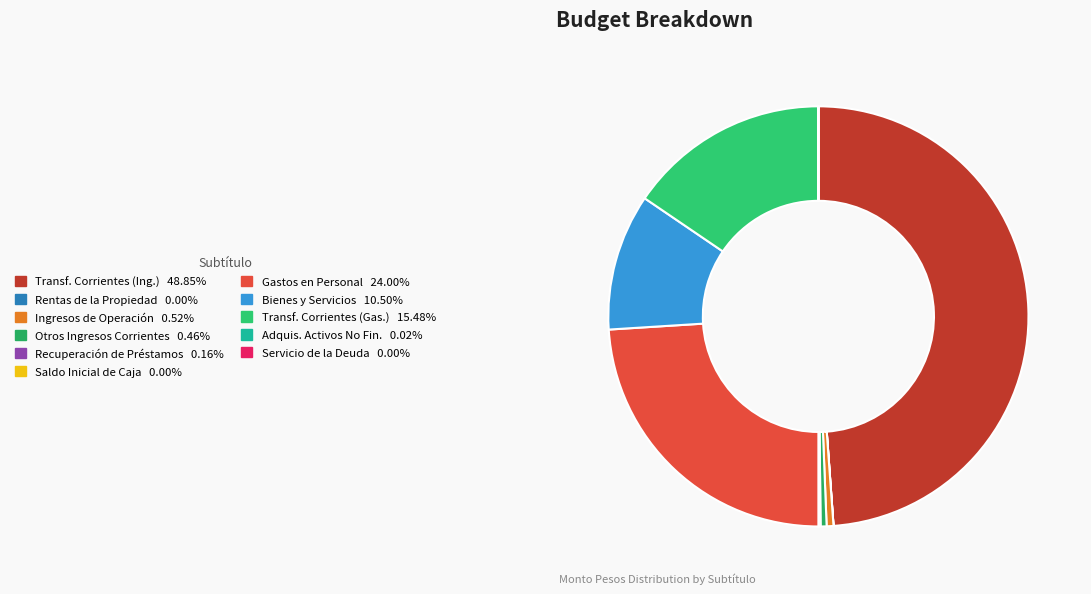

Does any single category account for the majority?

No